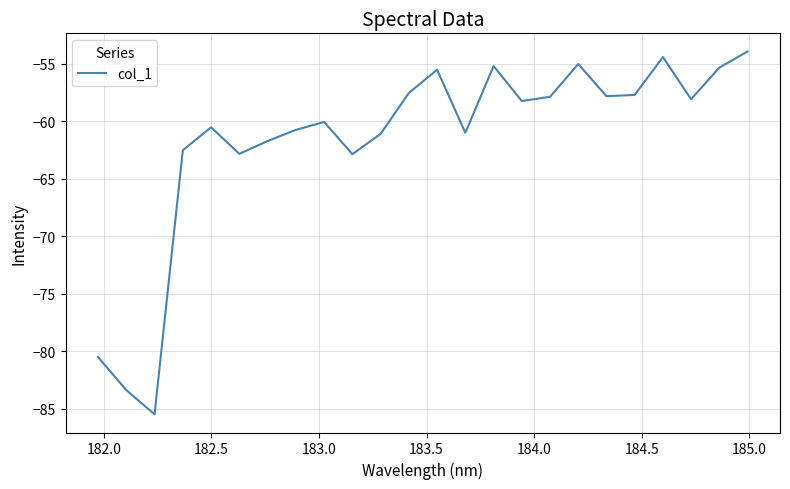

What is the difference between the maximum and minimum values?

31.6